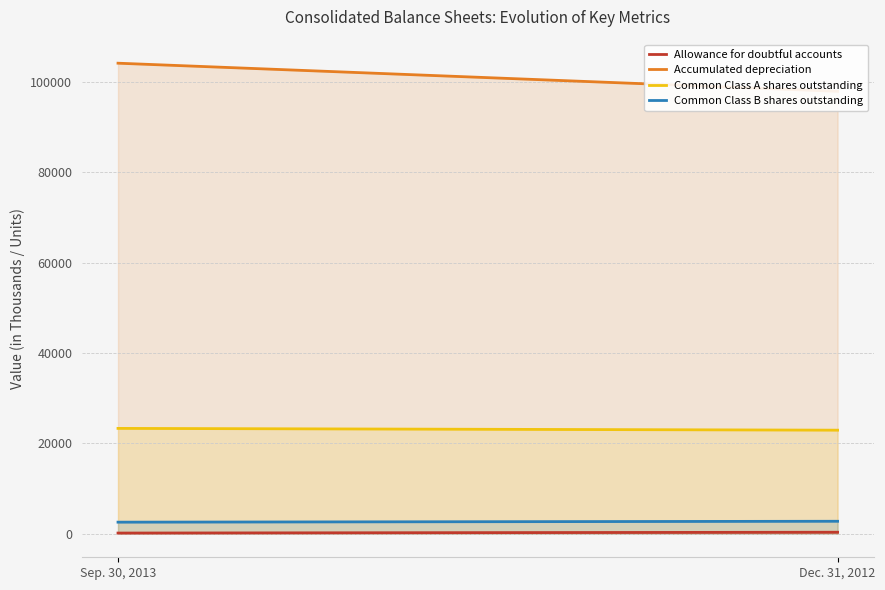

Reading left to right, extract all data points from this chart.

Allowance for doubtful accounts: Sep. 30, 2013=153	Dec. 31, 2012=336
Accumulated depreciation: Sep. 30, 2013=104105	Dec. 31, 2012=97883
Common Class A shares outstanding: Sep. 30, 2013=23310	Dec. 31, 2012=22916
Common Class B shares outstanding: Sep. 30, 2013=2562	Dec. 31, 2012=2762